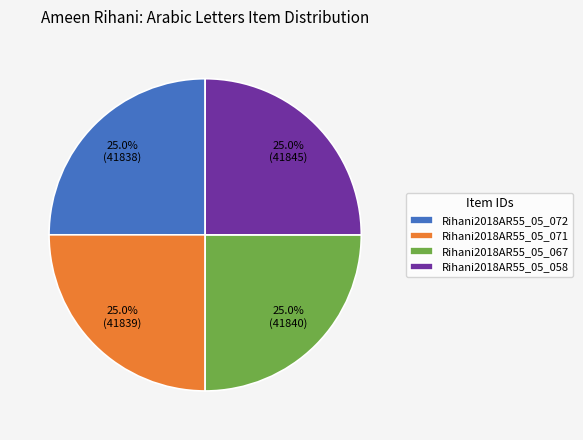

Is it true that Rihani2018AR55_05_058 is 25% of the pie?

True